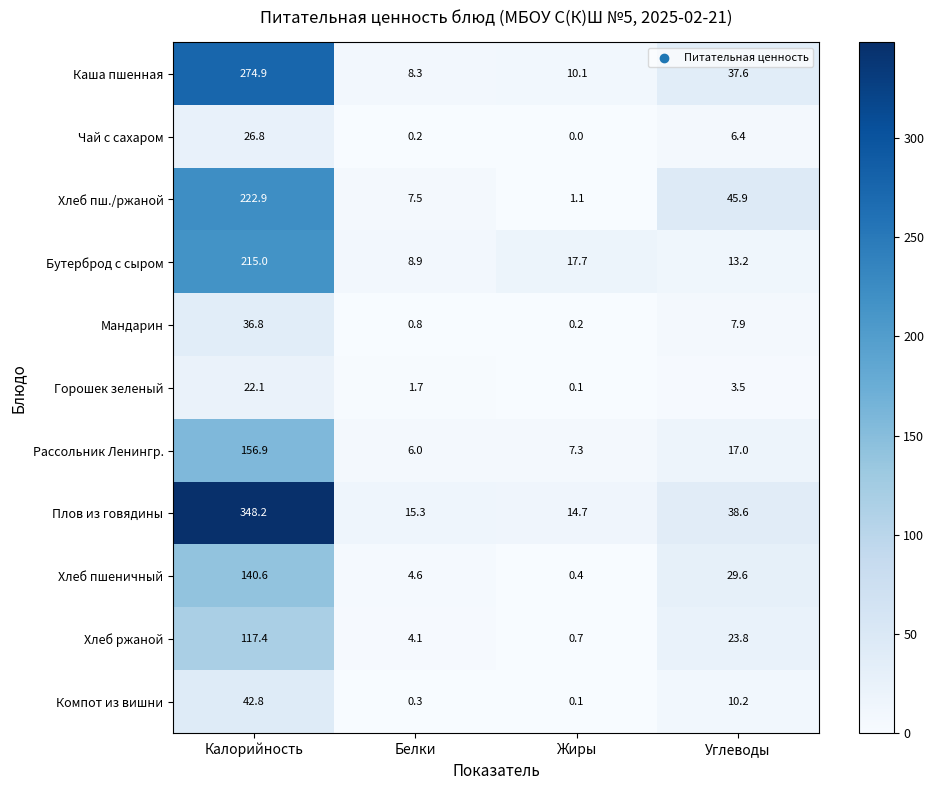

How many data points does each series have?

4